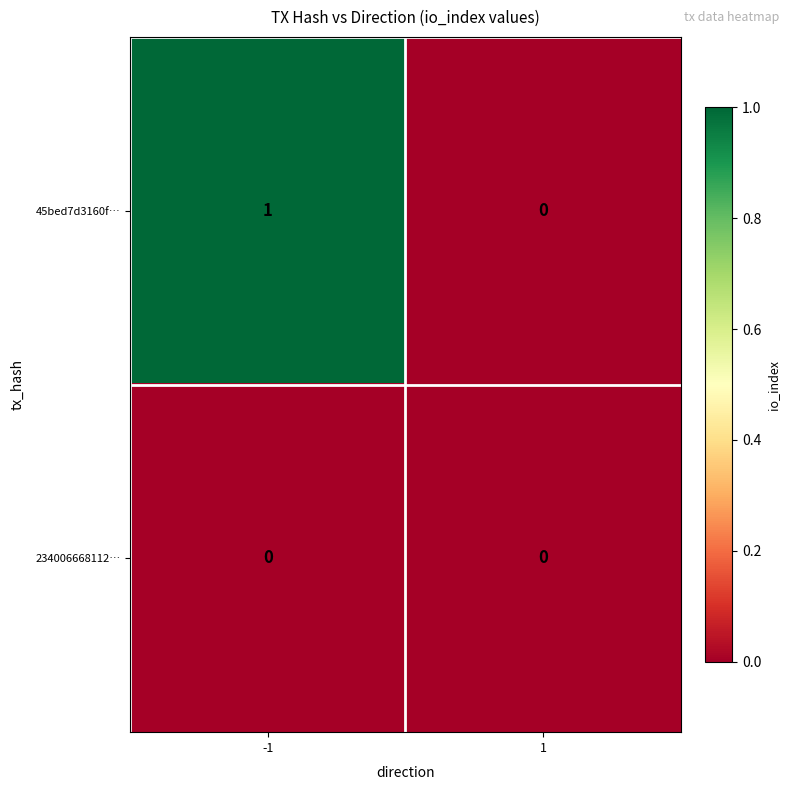

Reading left to right, extract all data points from this chart.

45bed7d3160f…: 1	0
234006668112…: 0	0